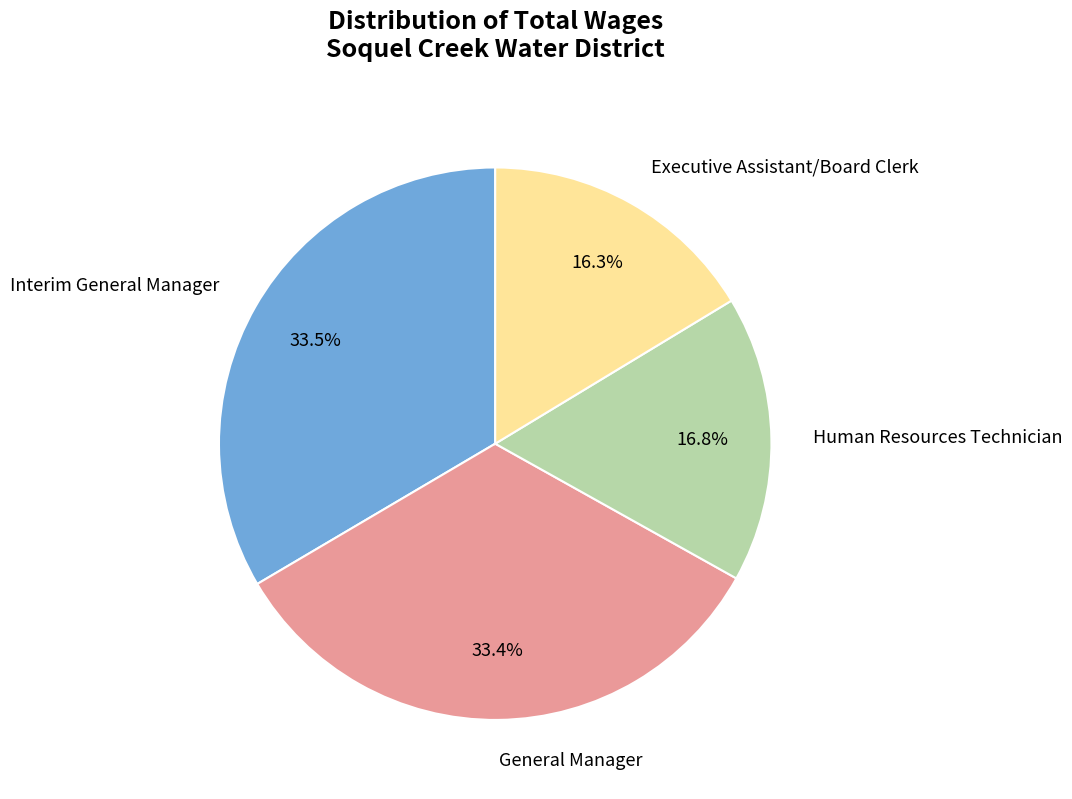

Is there any slice that represents more than half of the pie?

No